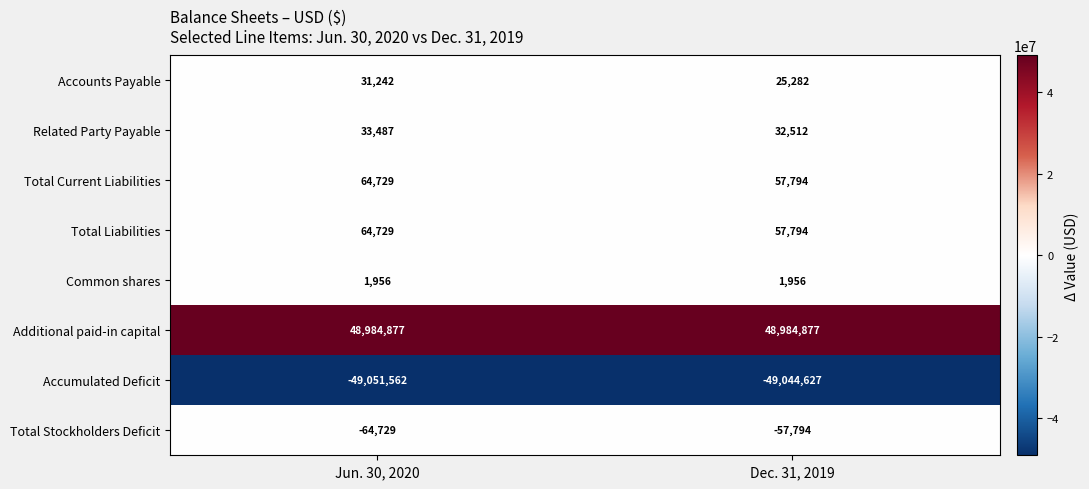

Is it true that Additional paid-in capital equals 48984877 at Dec. 31, 2019?

True